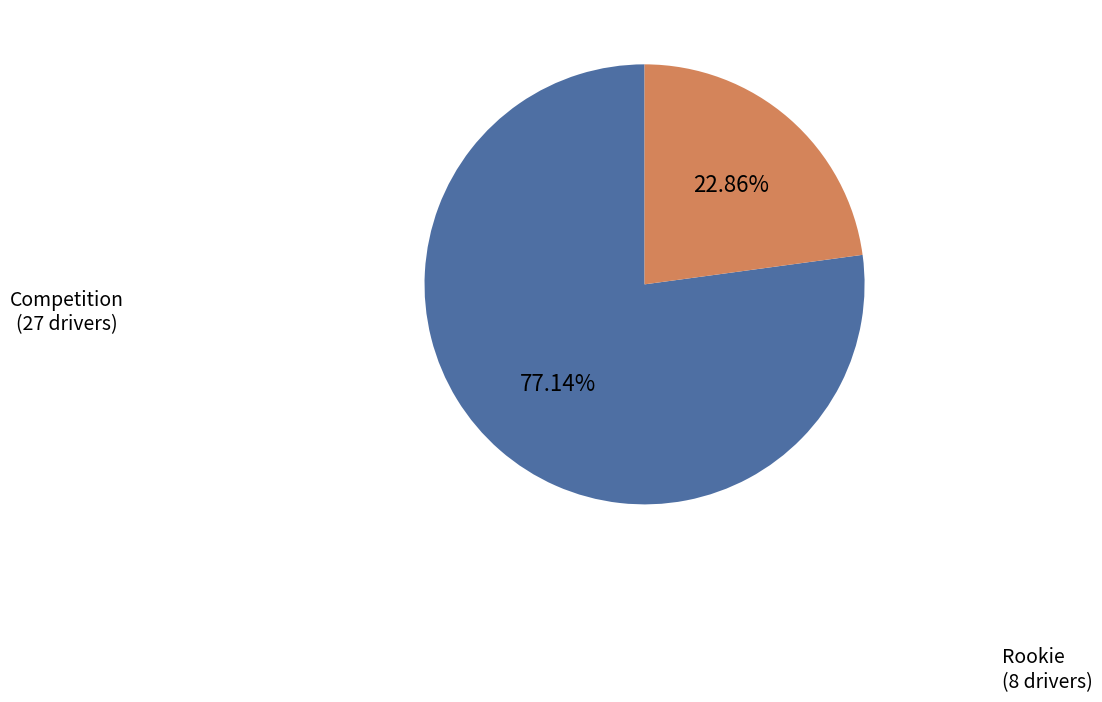

Rank the categories by value from lowest to highest.

Rookie, Competition